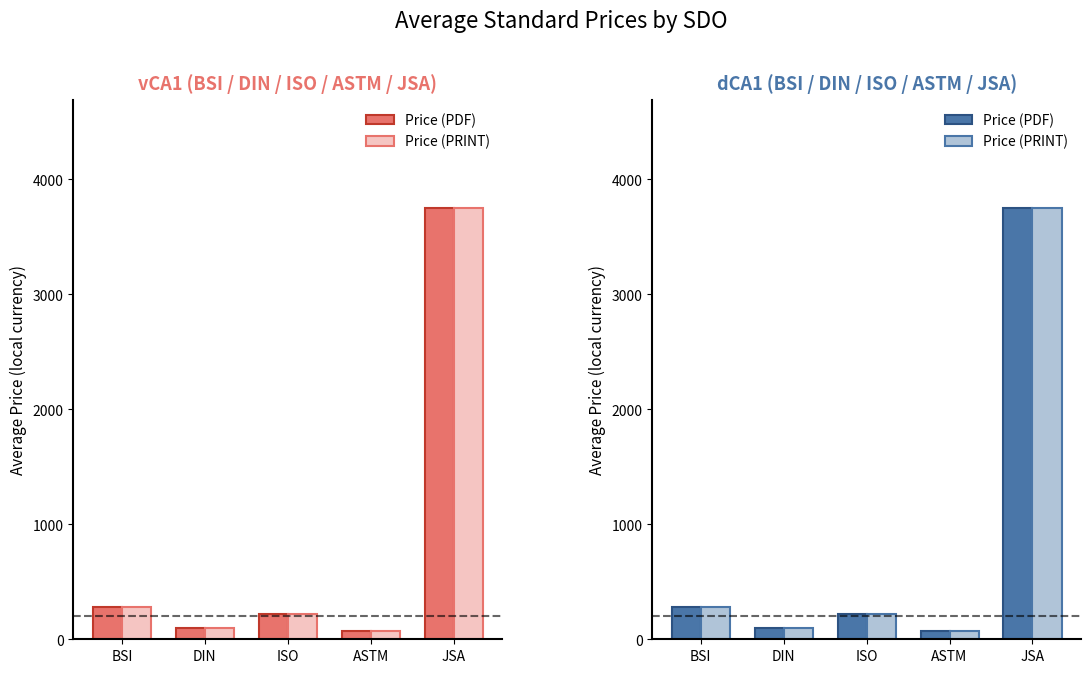

What is the sum of all Price (PRINT) values?

4413.2